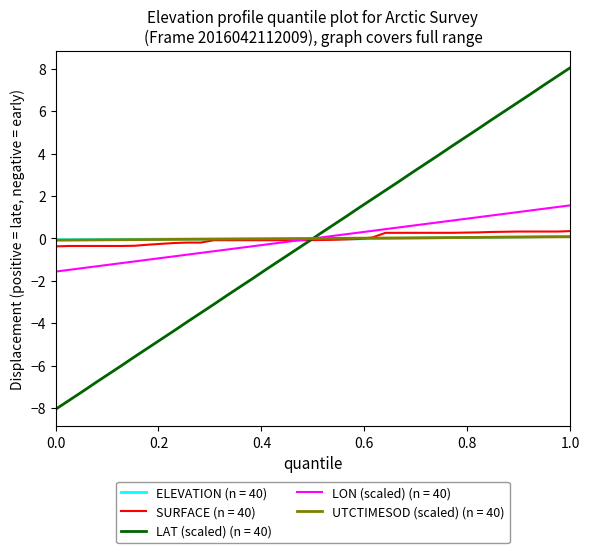

Which series has the widest spread of values?

LAT (scaled) (n = 40)